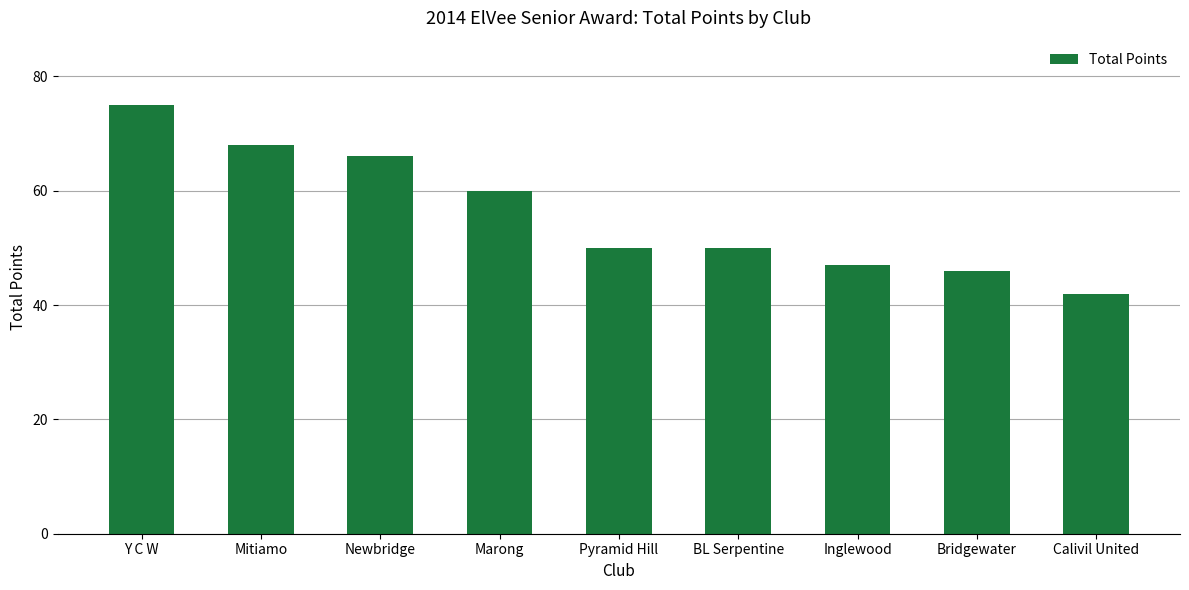

What is the value of the 7th bar from the left?

47